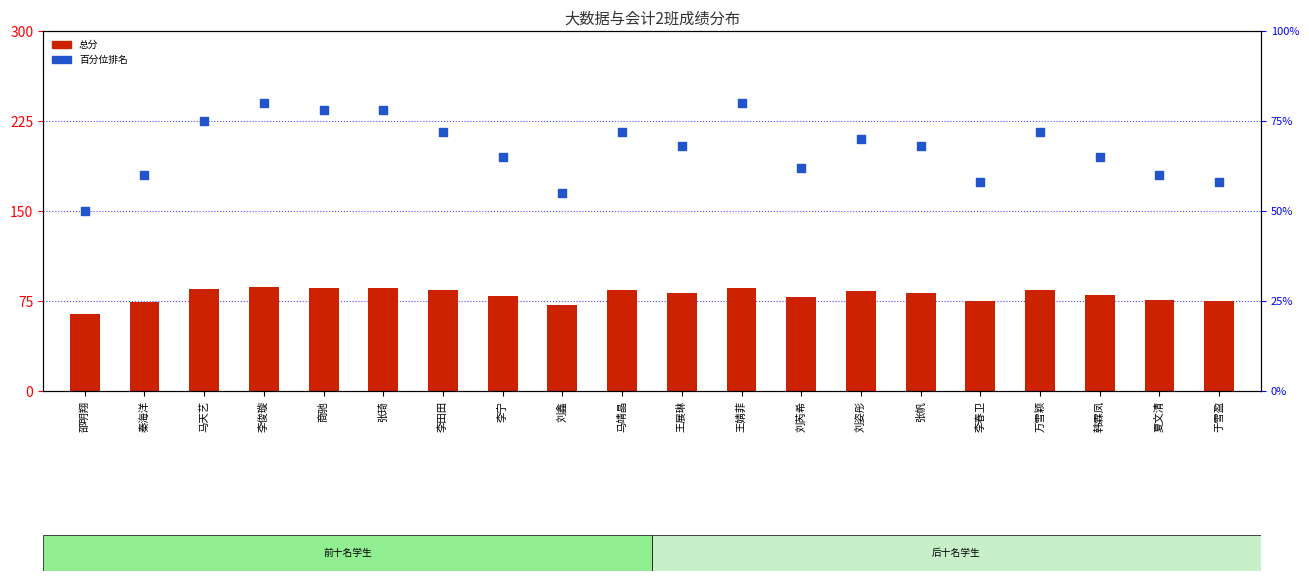

Which series contains the lowest Y value?

总分